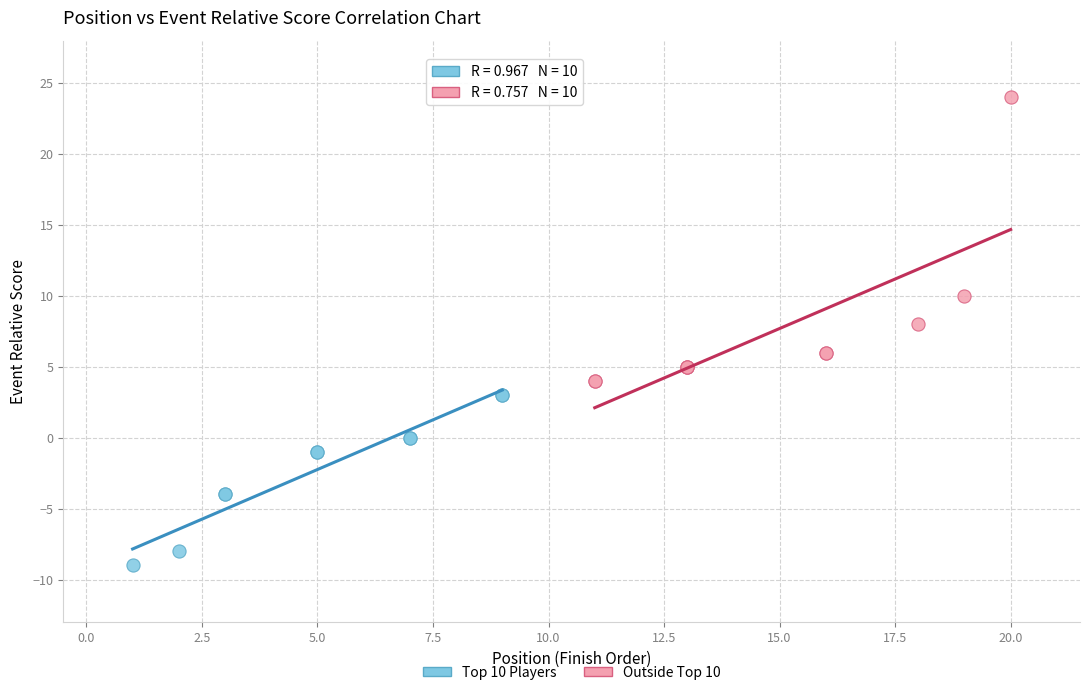

Which series has the largest Y range (max minus min)?

Outside Top 10